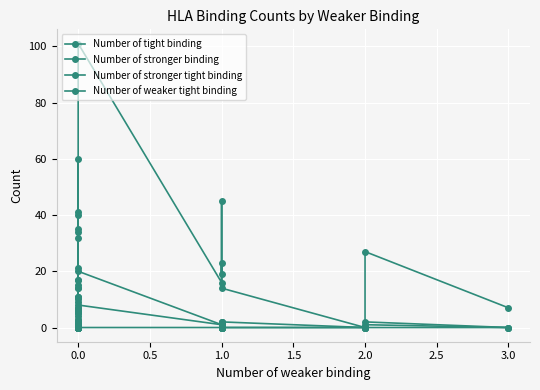

True or false: Number of stronger tight binding has a value of 4 at 0.0.

False